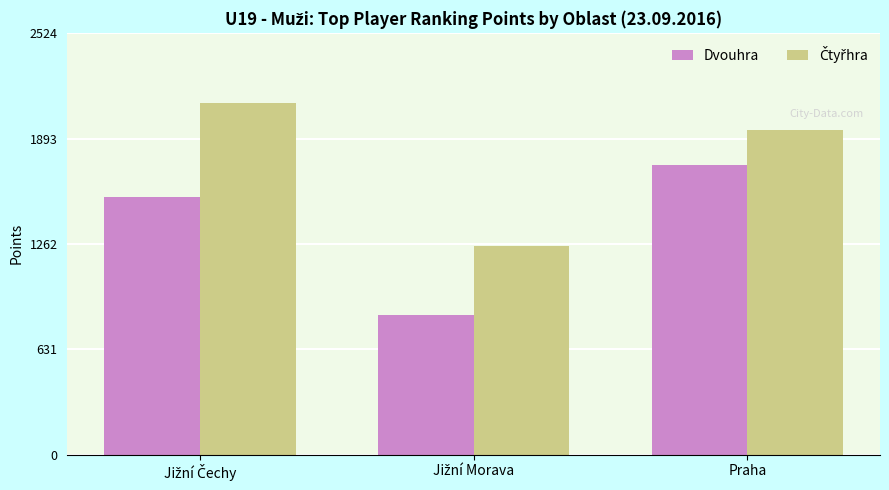

True or false: Dvouhra has a value of 745 at Praha.

False